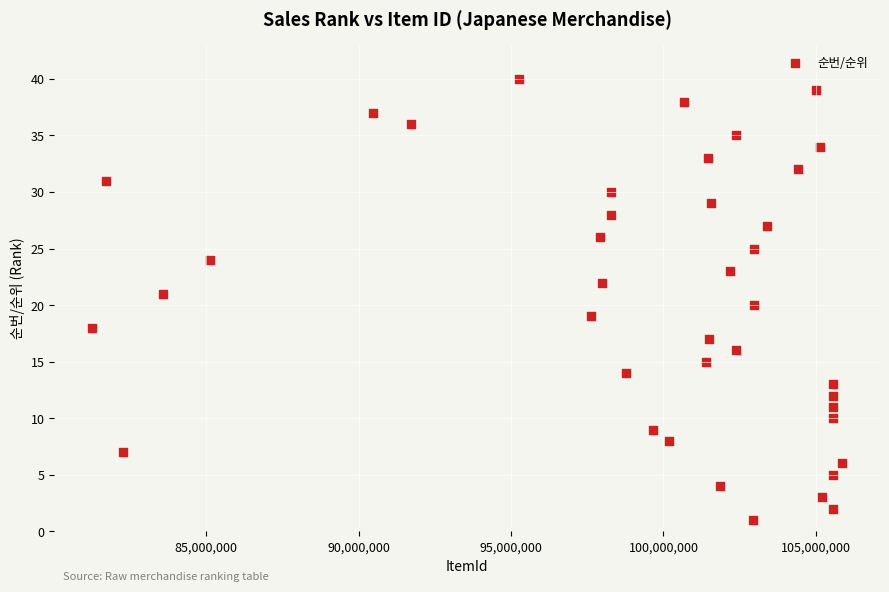

What is the range of X values (max minus min)?

24623462